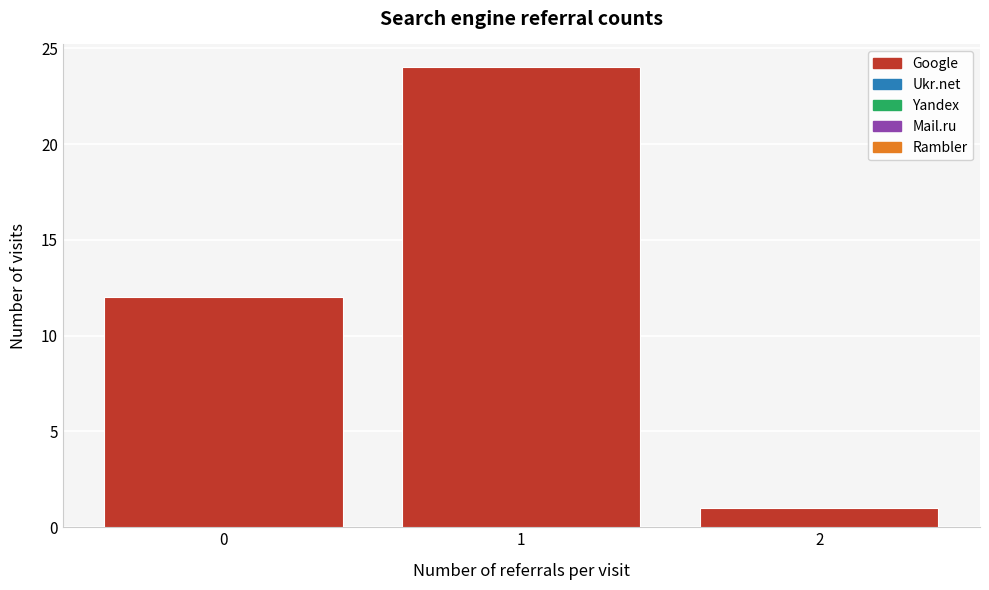

What is the height of the bar covering 0.5 to 1.5 on the x-axis? The values are not printed on the chart, so give them approximately, as read against the axis.

24